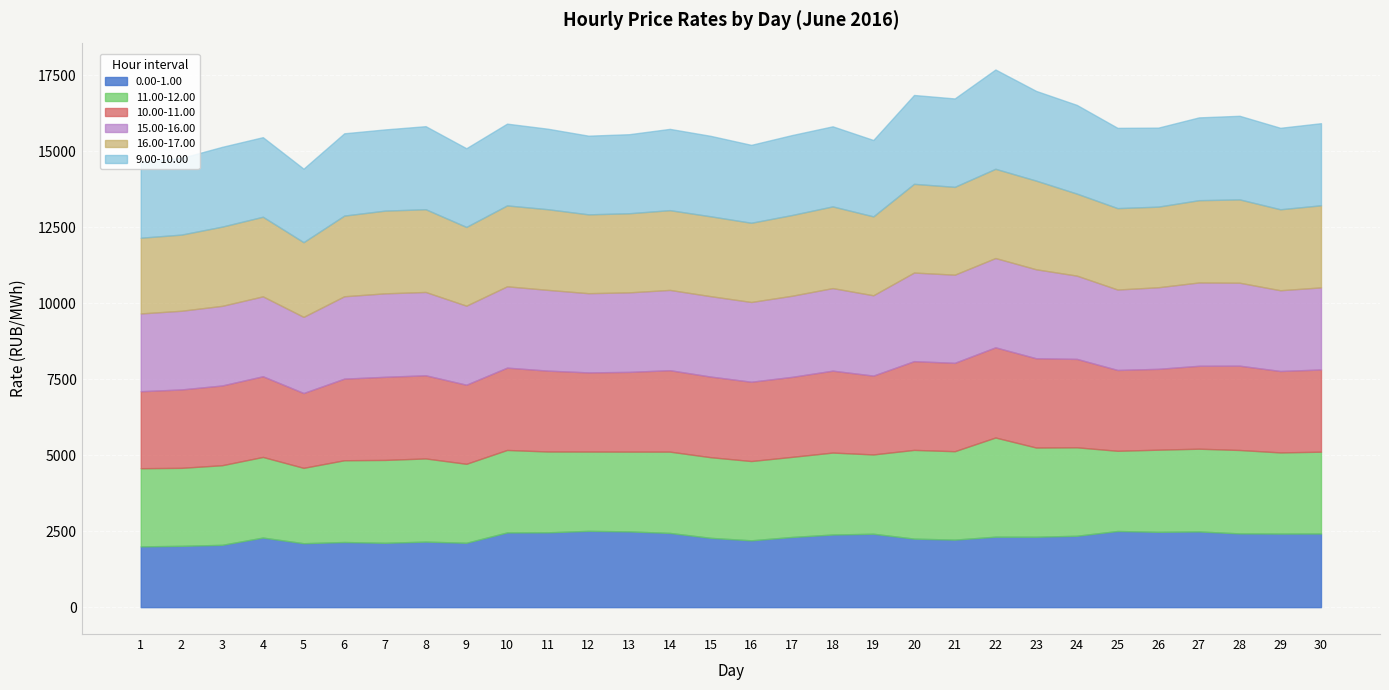

Is it true that 10.00-11.00 equals 4400.3 at 14?

False